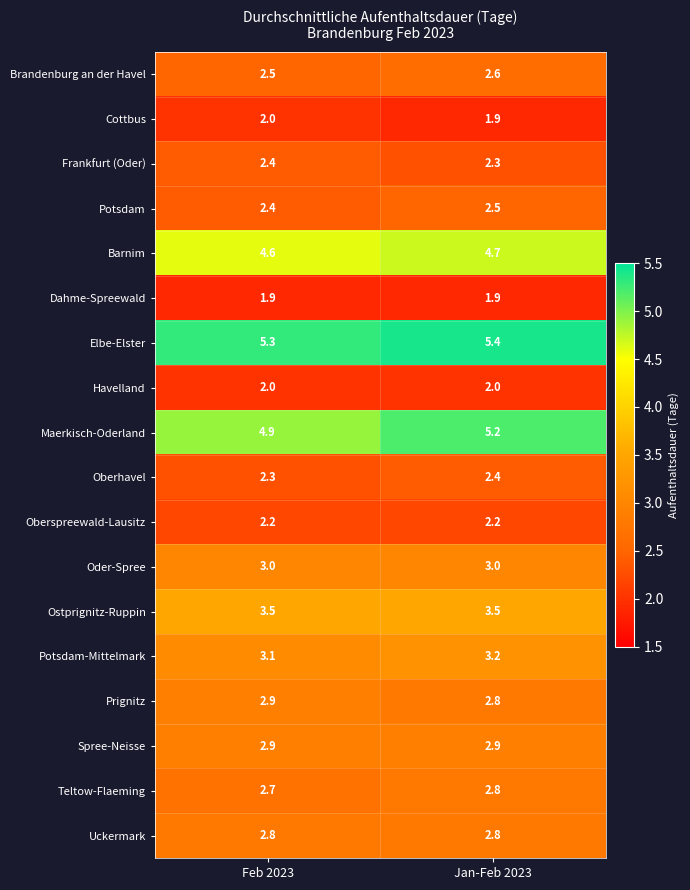

What value does the Potsdam series have at Jan-Feb 2023?

2.5